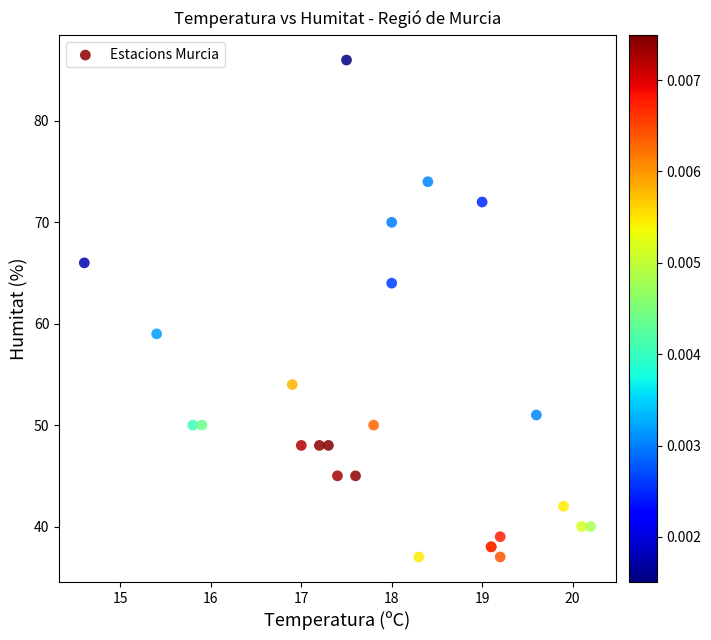

What Y value in the scatter plot is closest to 61?

59